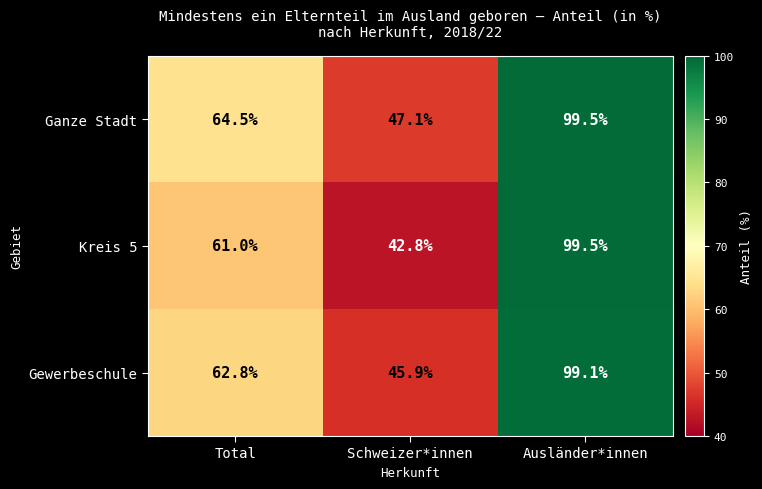

Which series has the largest range (max minus min)?

Kreis 5